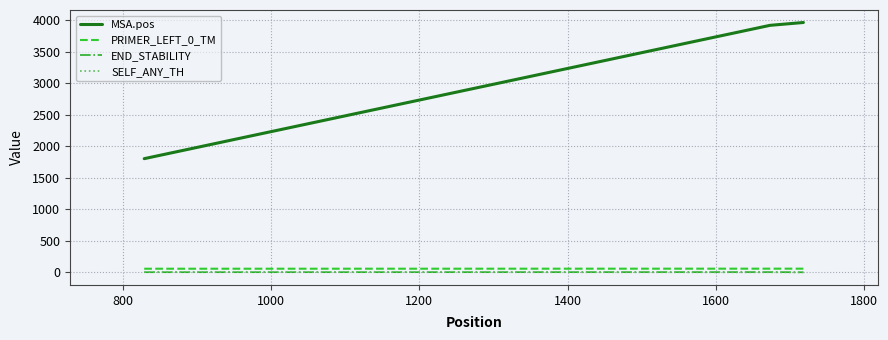

How many SELF_ANY_TH values are between 0 and 5?

2